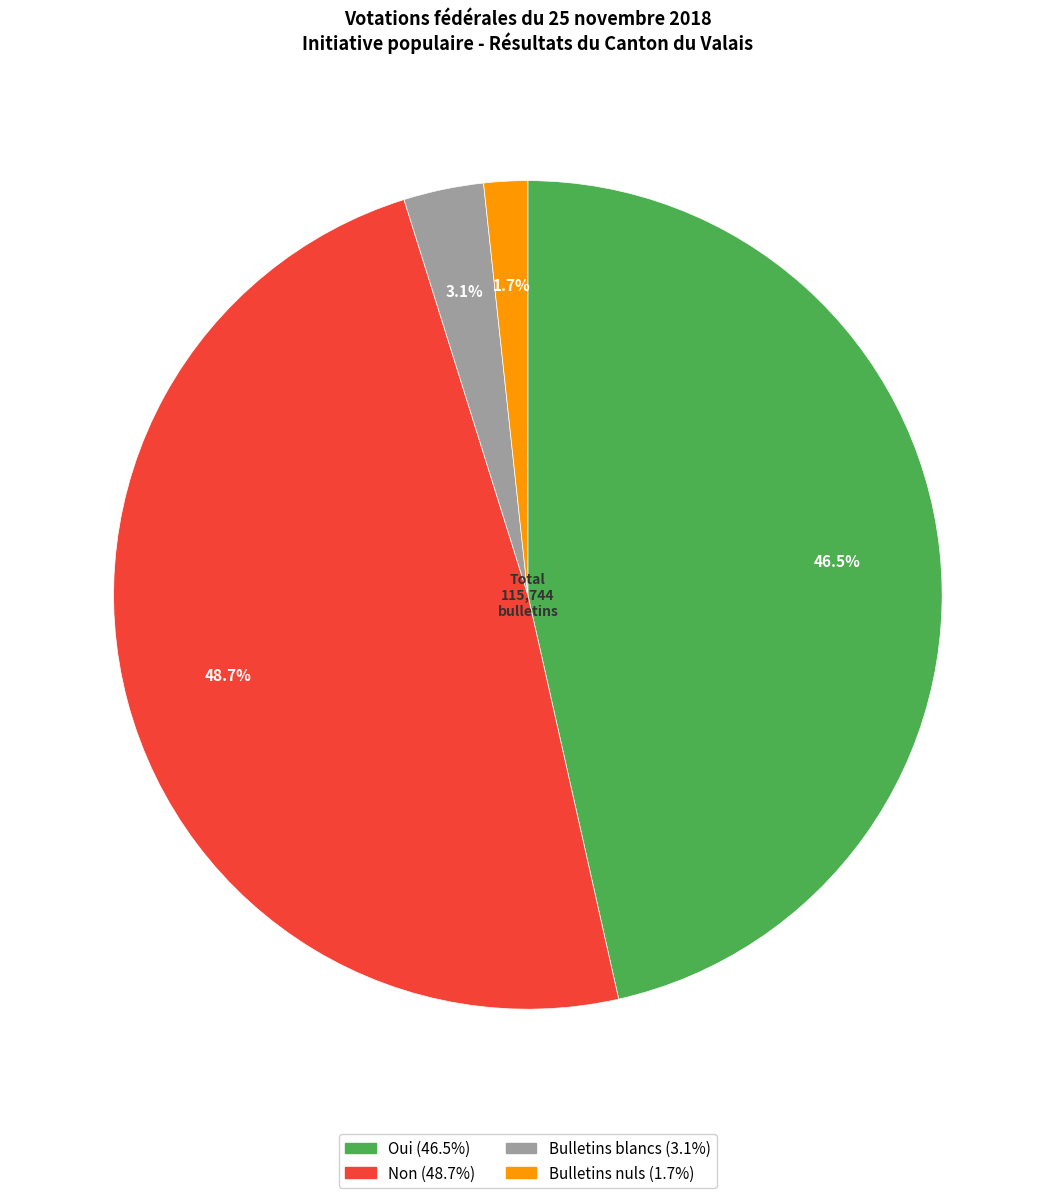

Is there any slice that represents more than half of the pie?

No